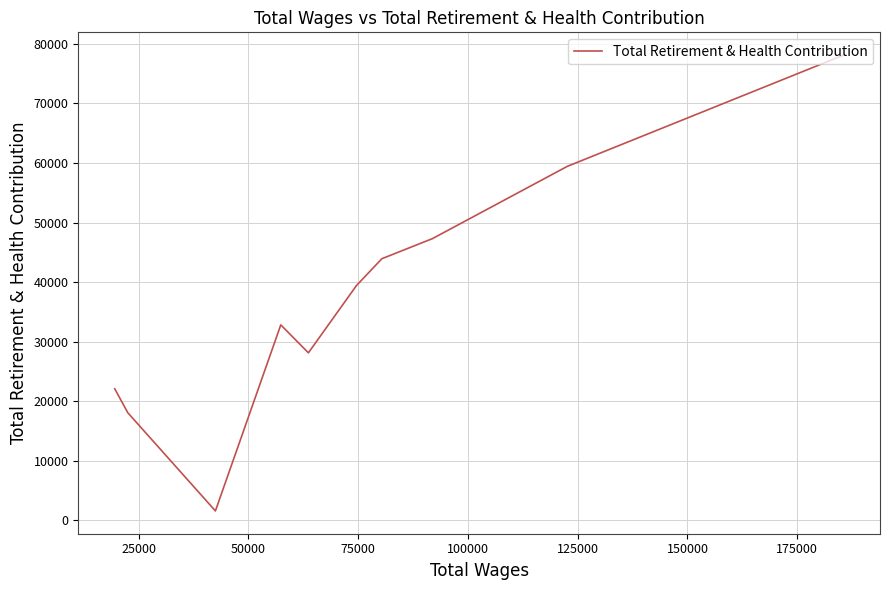

How many lines are shown in the chart?

1